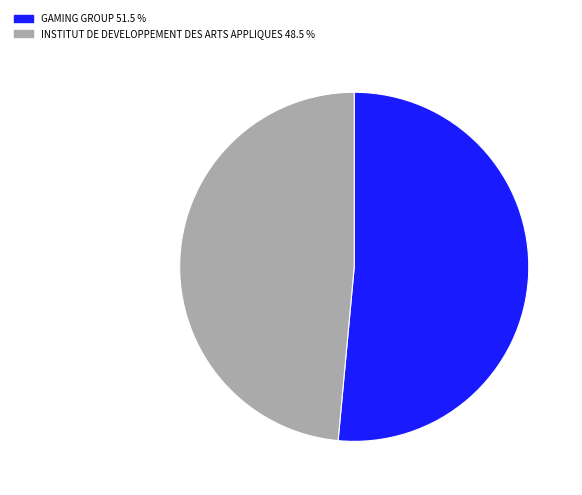

What is the ratio of the value at INSTITUT DE DEVELOPPEMENT DES ARTS APPLIQUES to the value at GAMING GROUP?

0.9